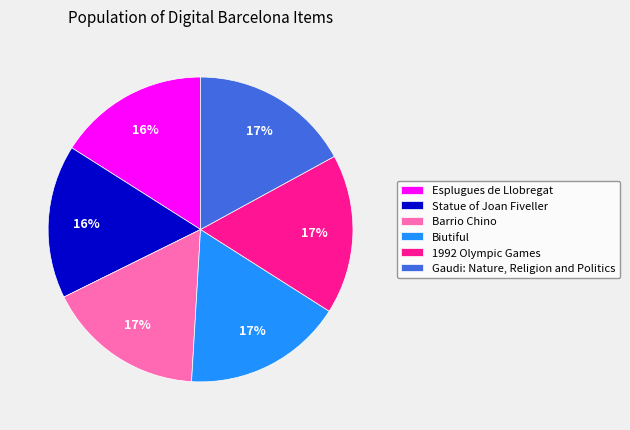

Is it true that 1992 Olympic Games is 17% of the pie?

True